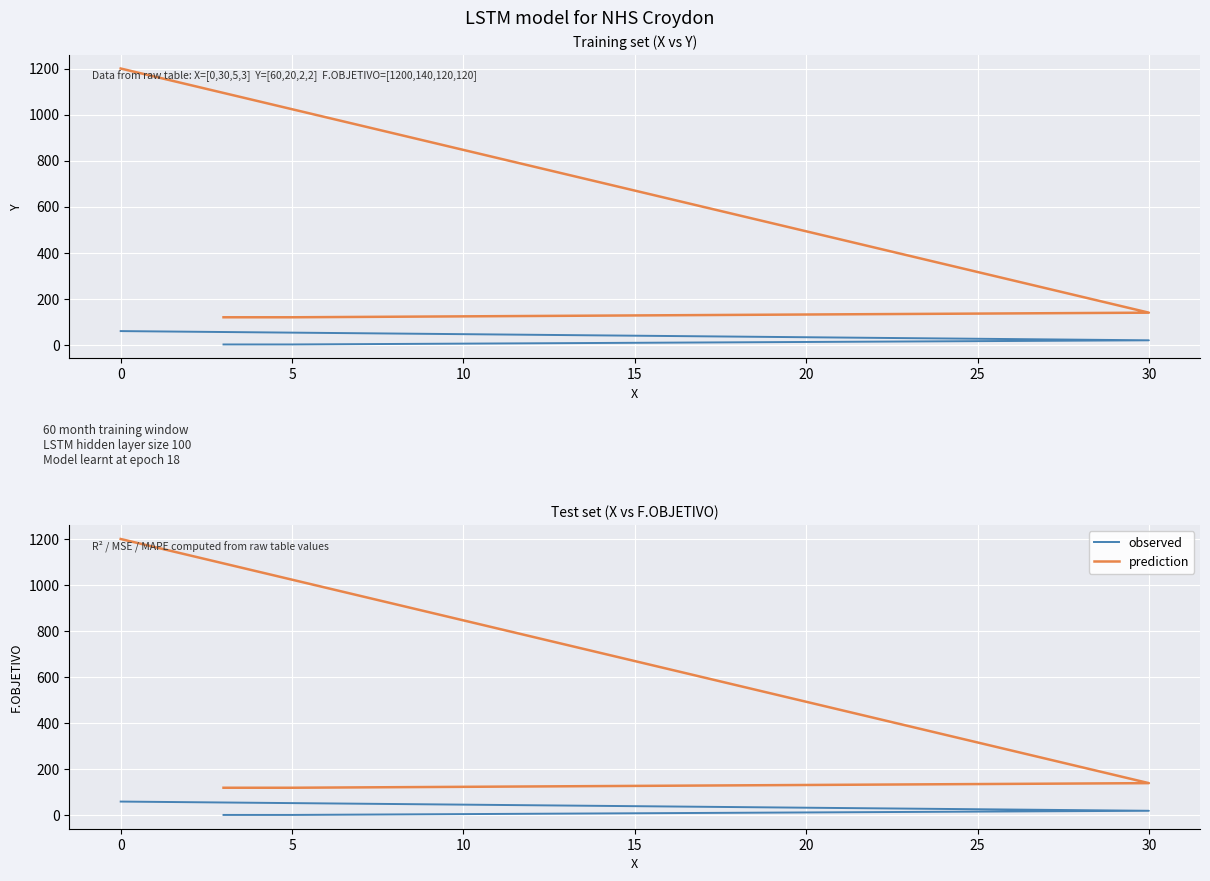

True or false: prediction and observed intersect in this chart.

False